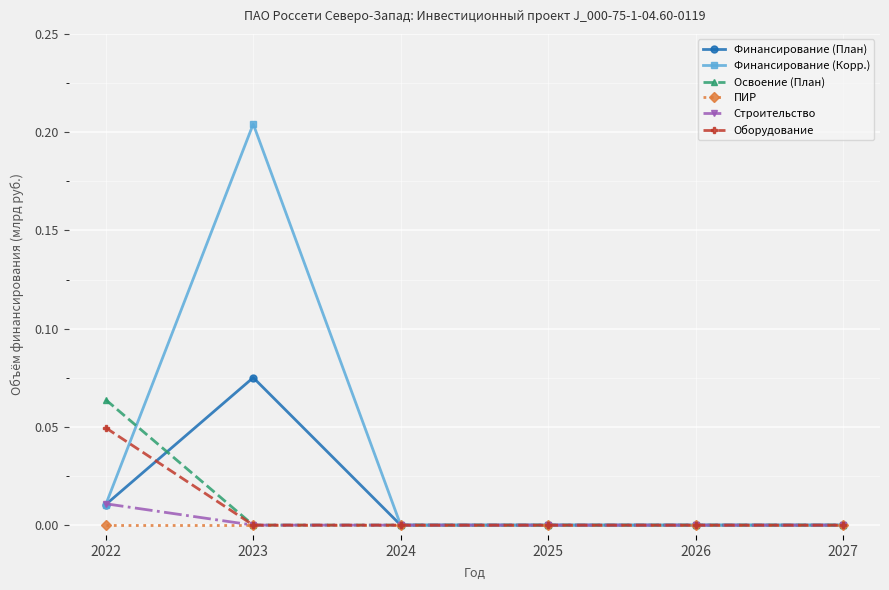

Count the number of data series in this chart.

6